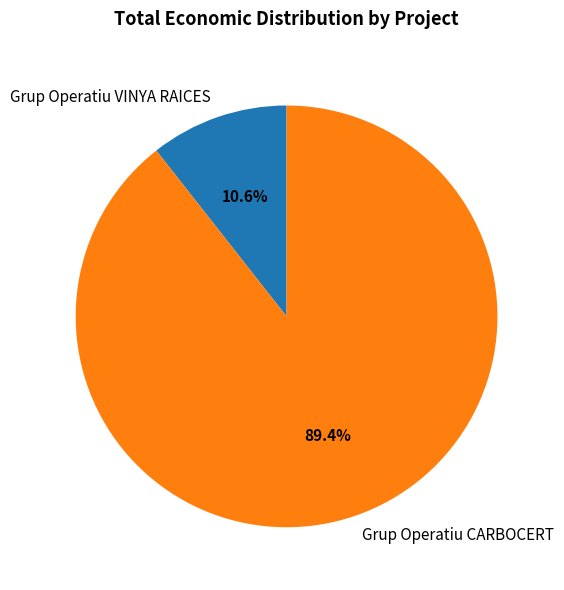

Which has a higher value, Grup Operatiu VINYA RAICES or Grup Operatiu CARBOCERT?

Grup Operatiu CARBOCERT